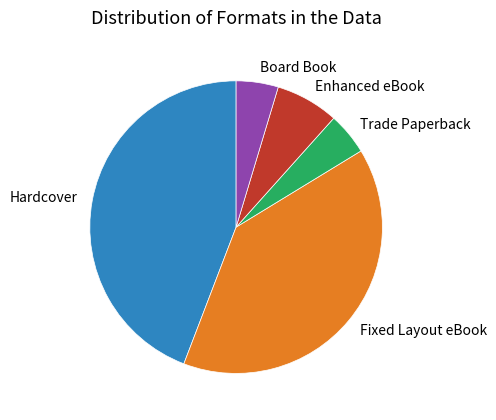

Do Enhanced eBook and Hardcover together represent more than half of the pie?

Yes